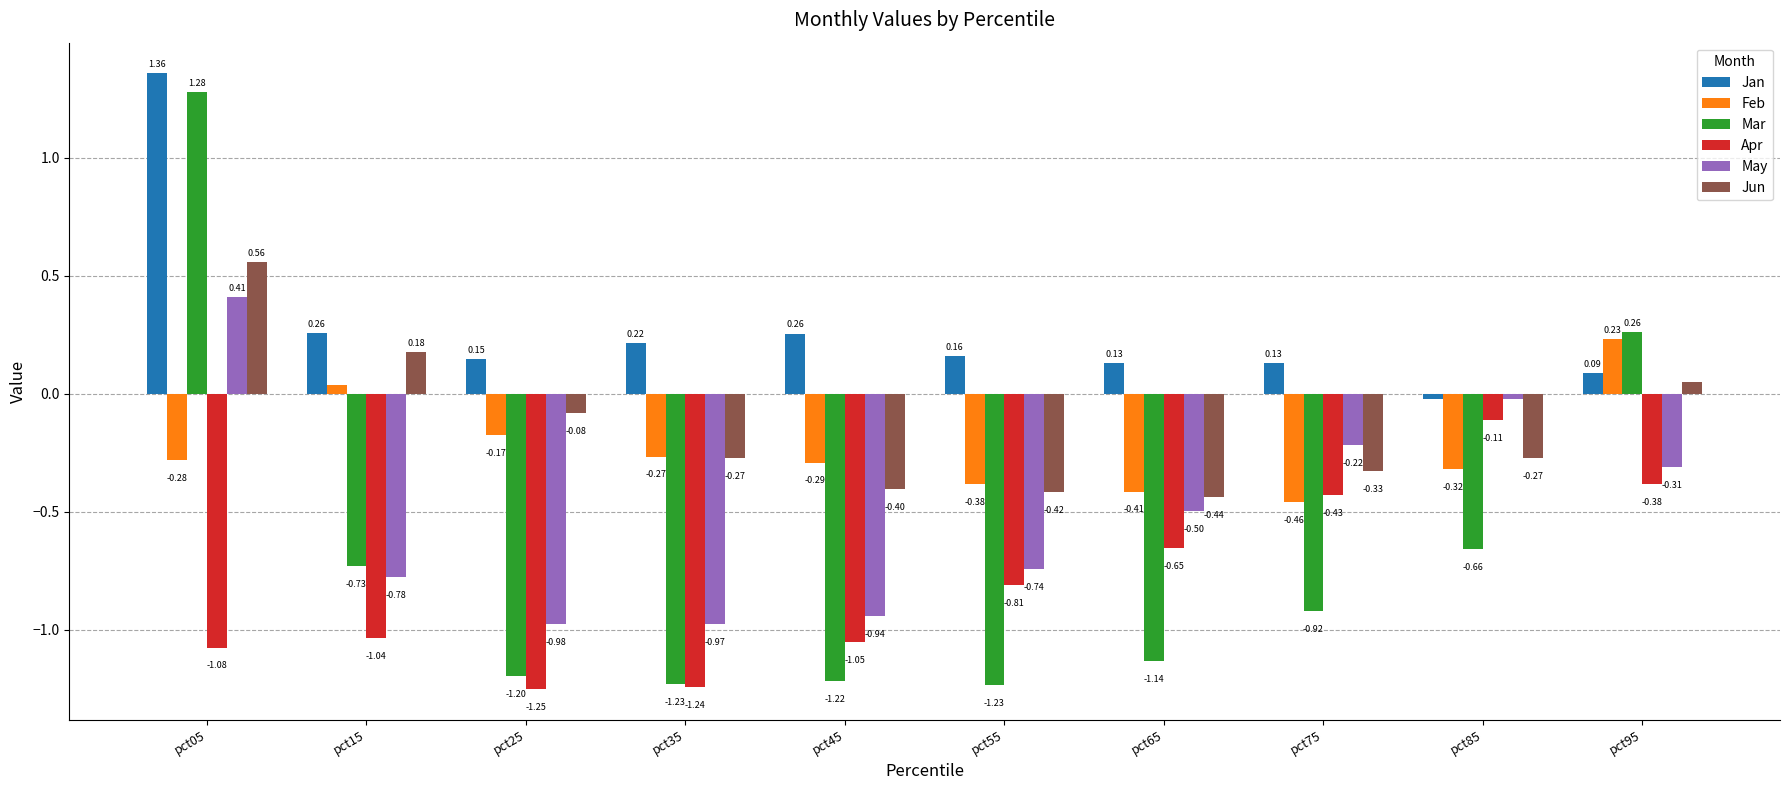

What is the sum of the Jun values at pct75 and pct35?

-0.6